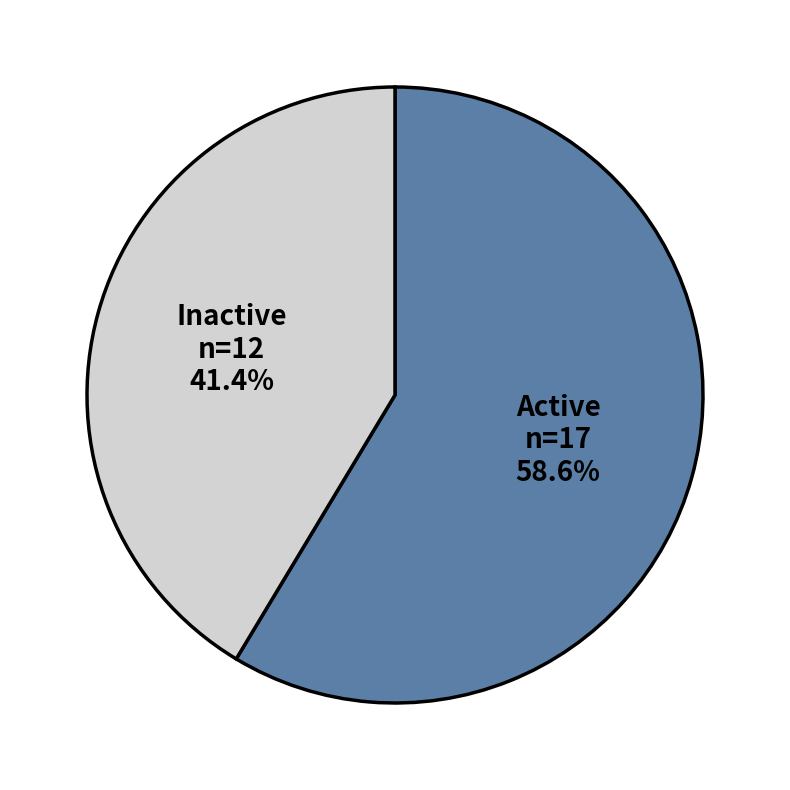

Is there a majority slice in this chart?

Yes